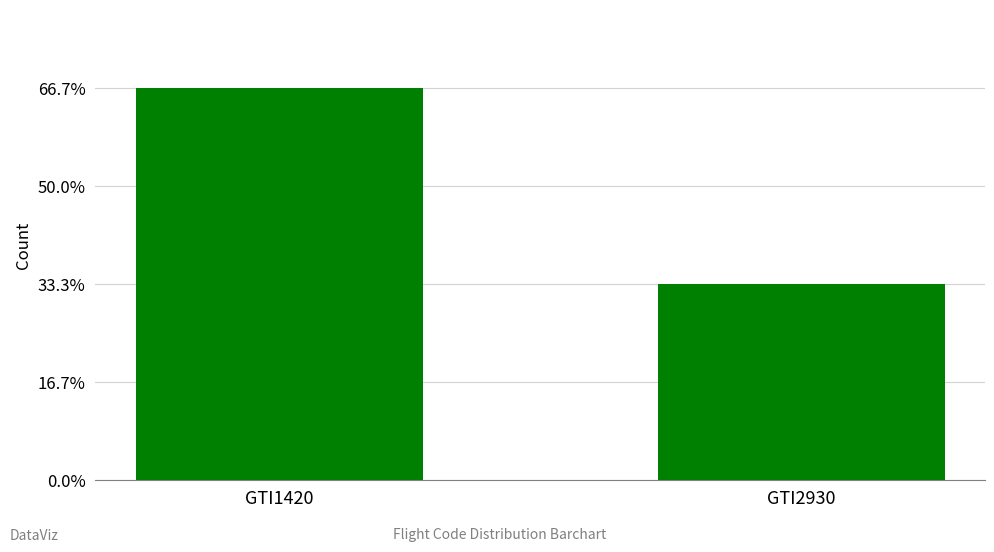

How many categories are shown in the chart?

2